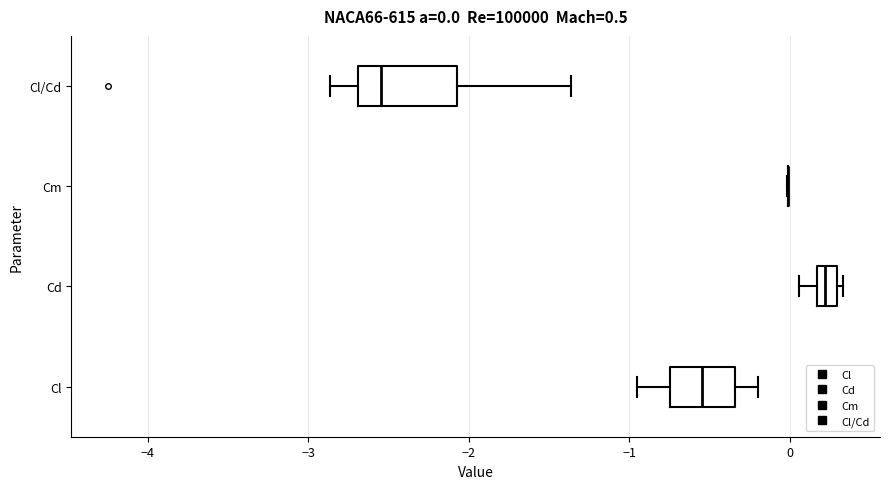

Comparing the boxes themselves (not the whiskers), which one is the widest?

Cl/Cd